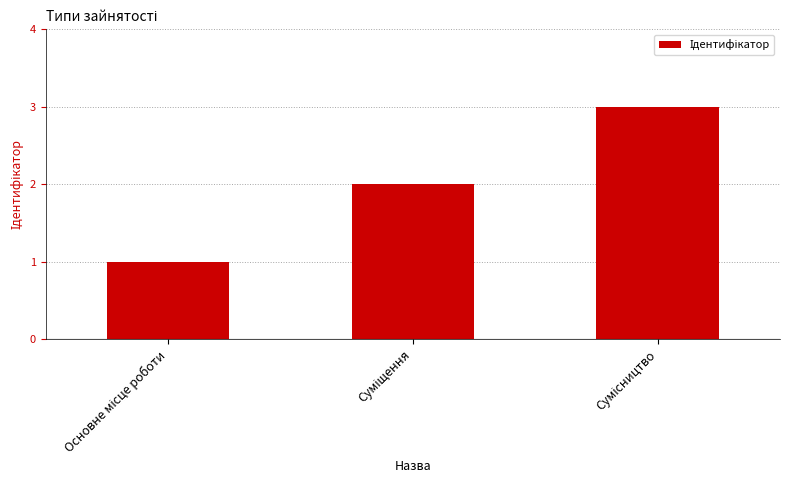

What is the maximum value shown in the chart?

3